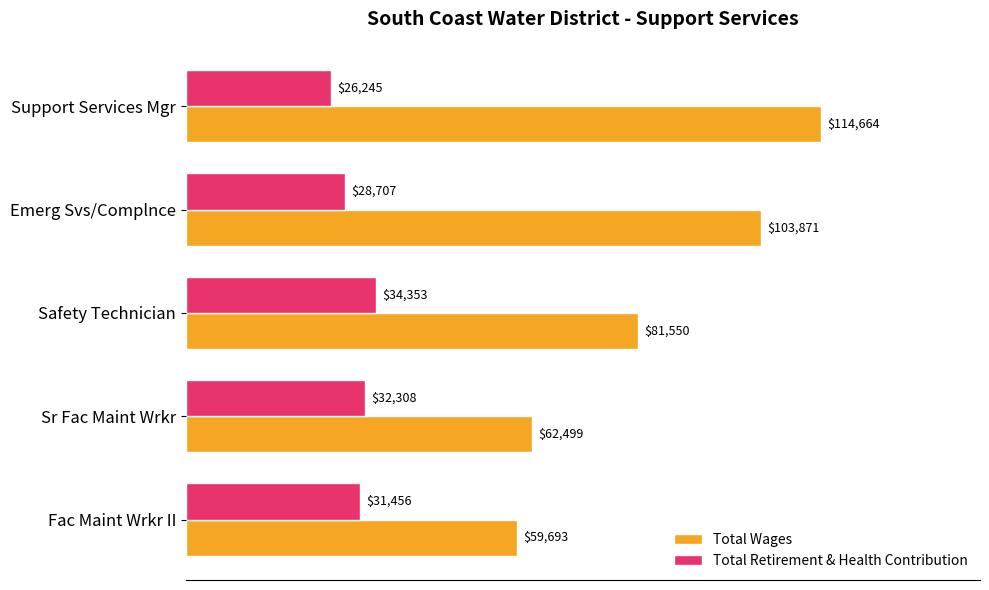

At how many categories does at least one series exceed 55639?

5